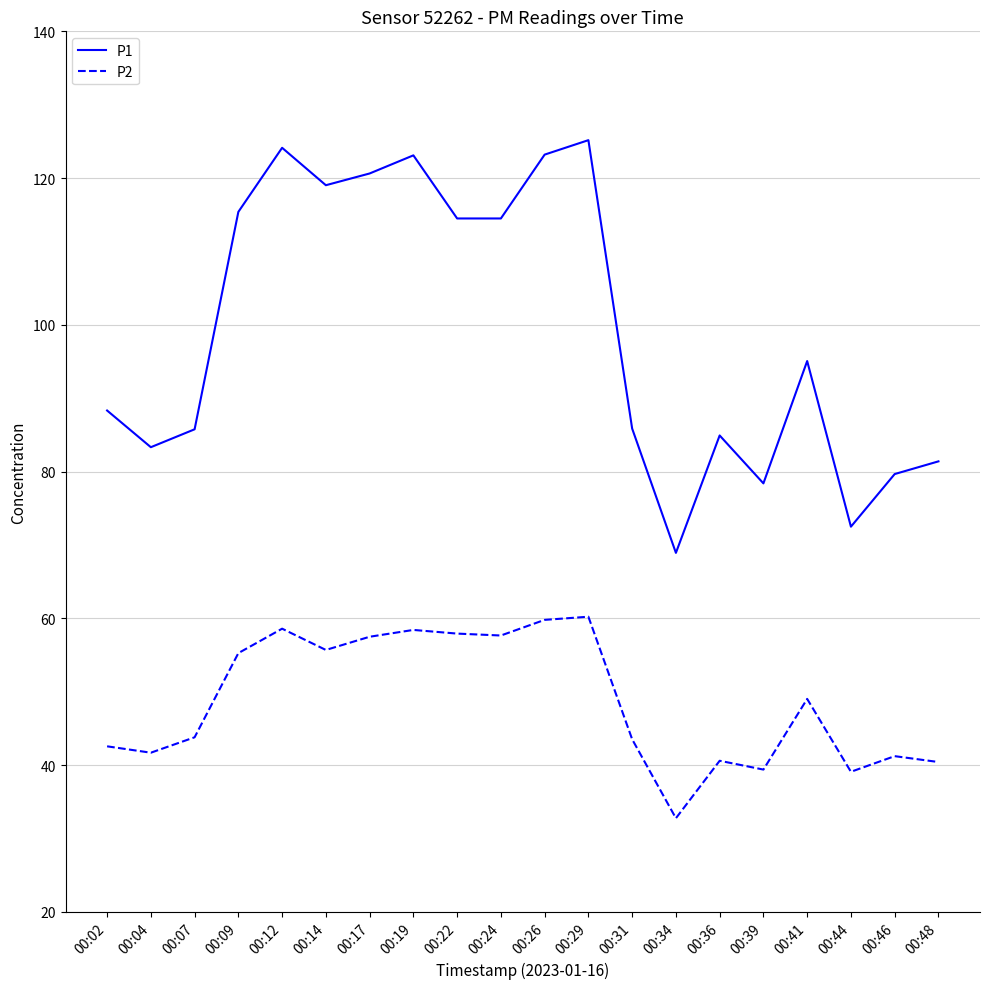

What is the lowest value of the P1 series?

68.9